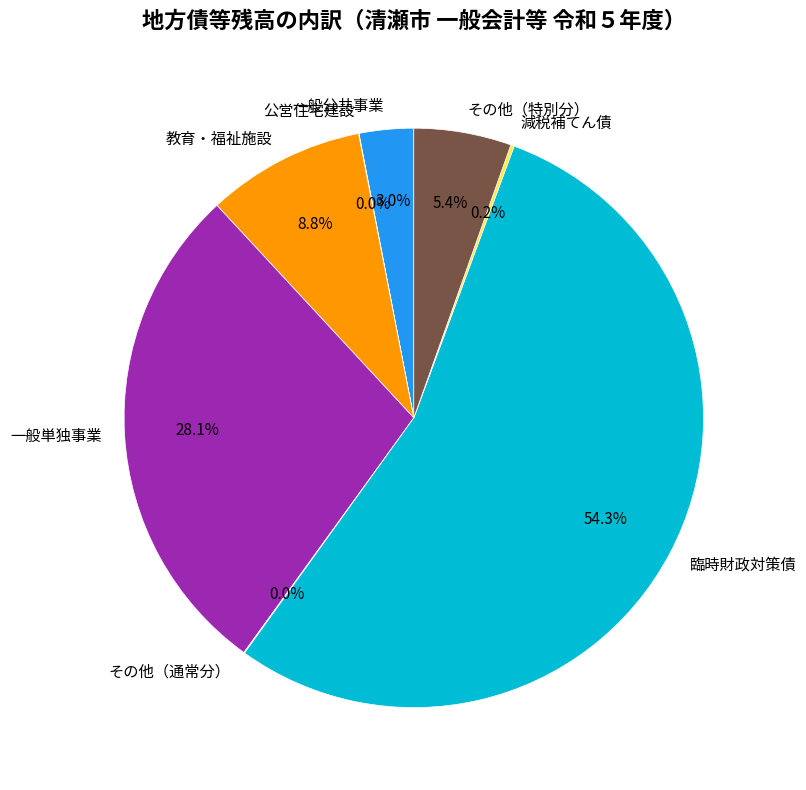

Is the sum of 一般単独事業 and 教育・福祉施設 greater than half?

No